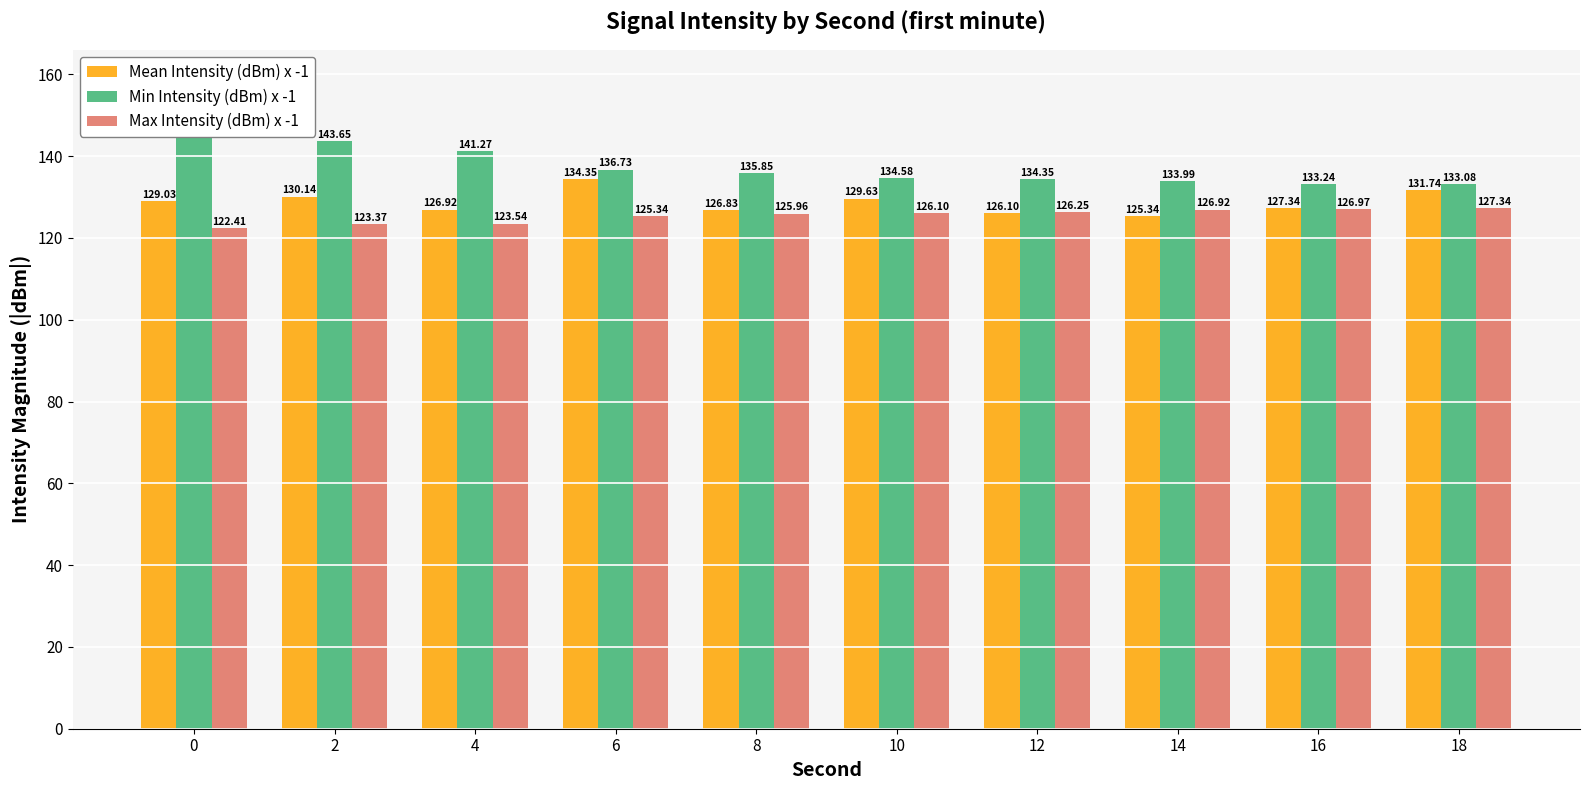

What is the total value across all series at 0?

395.8